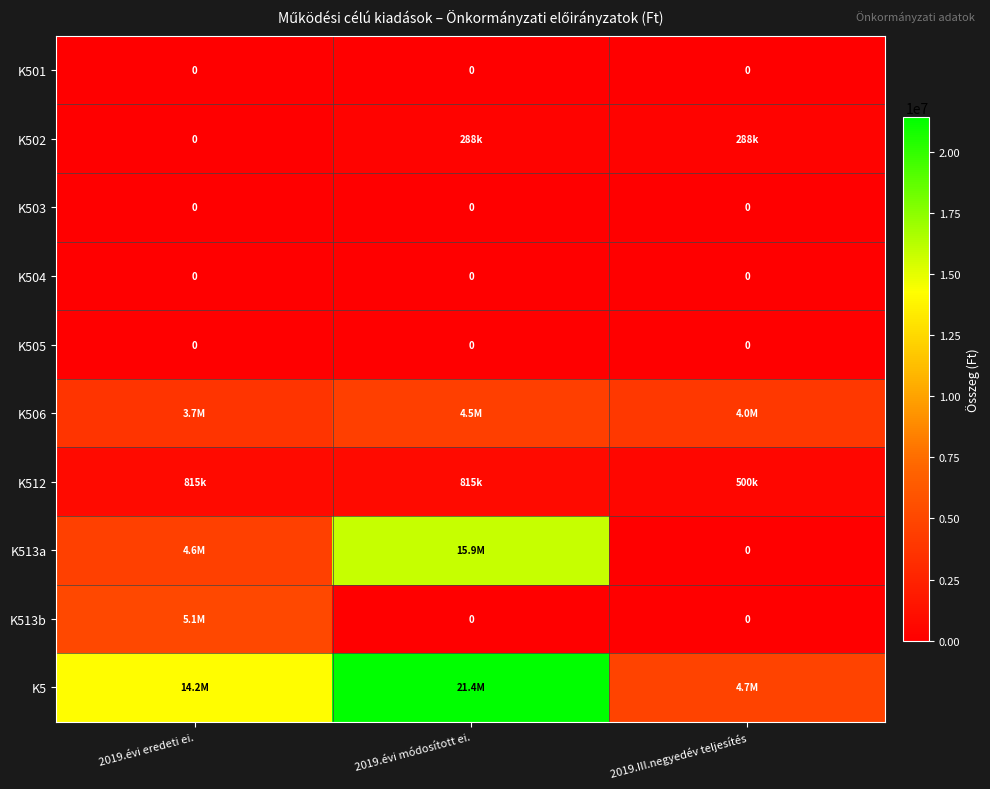

At how many categories does at least one series exceed 4141684?

3